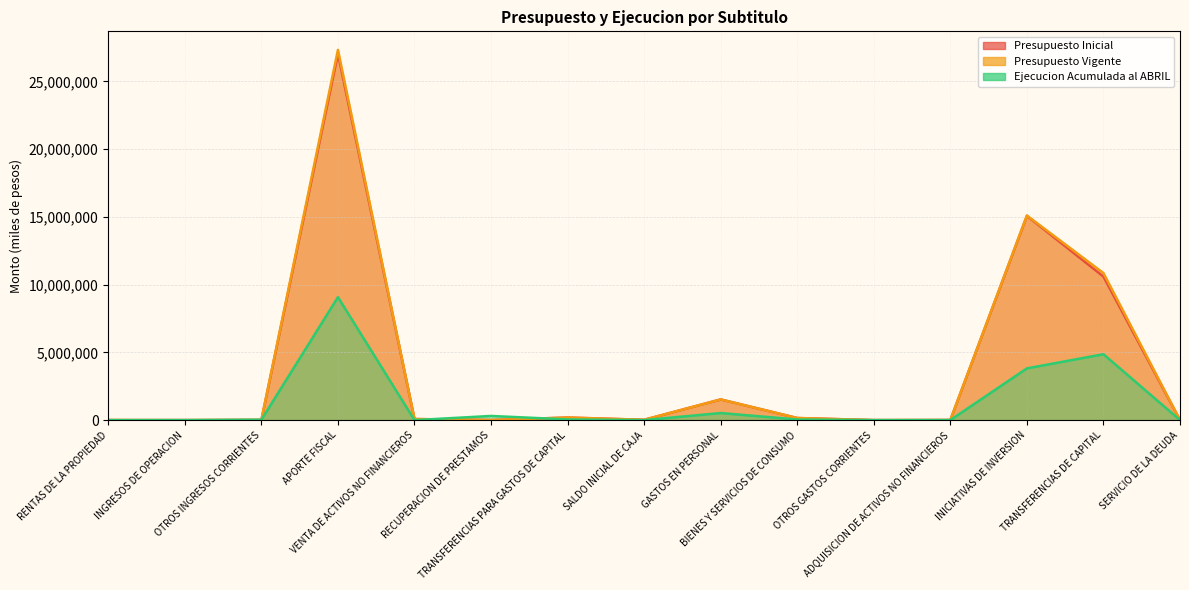

Where is the first local minimum for Ejecucion Acumulada al ABRIL?

INGRESOS DE OPERACION